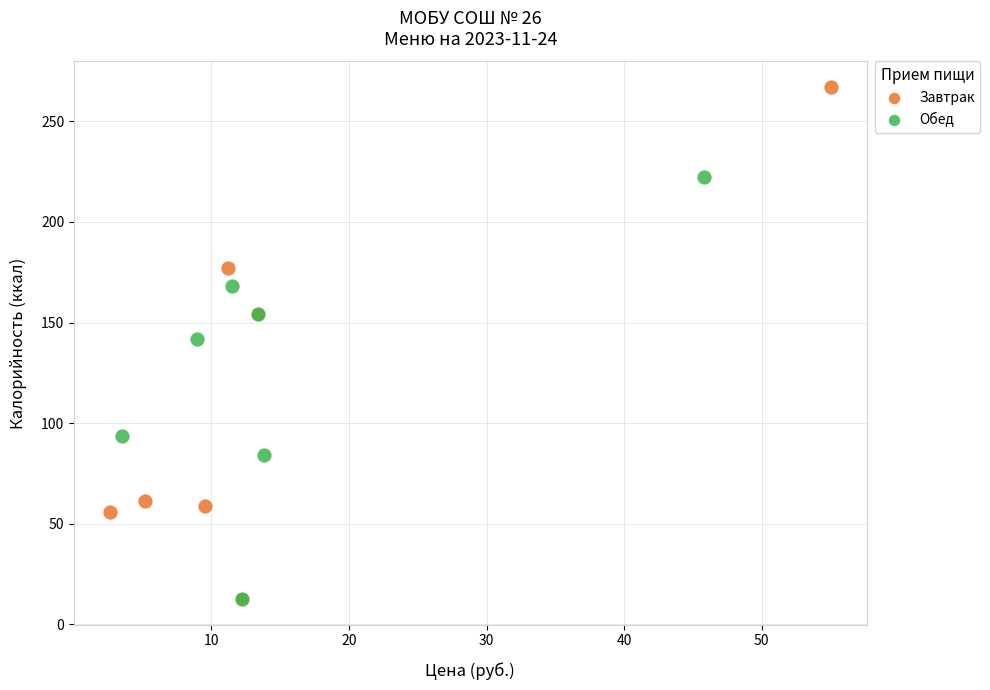

Which series reaches the maximum Y coordinate?

Завтрак